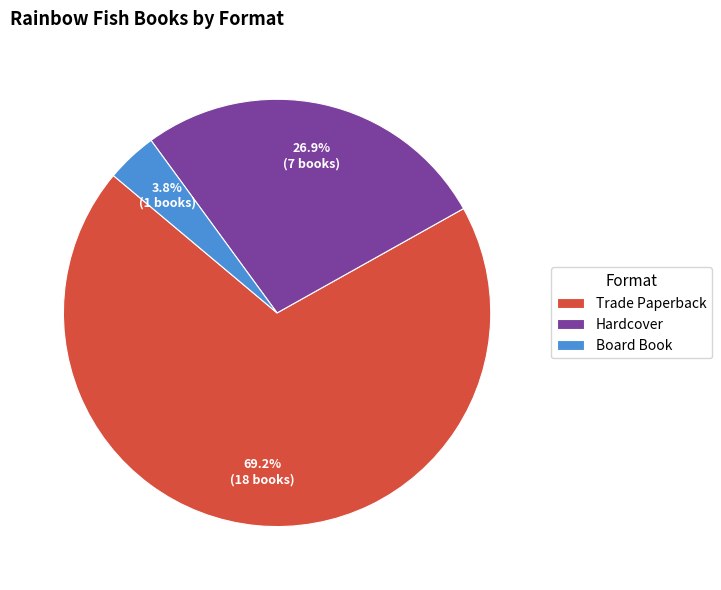

How many slices are in this pie chart?

3